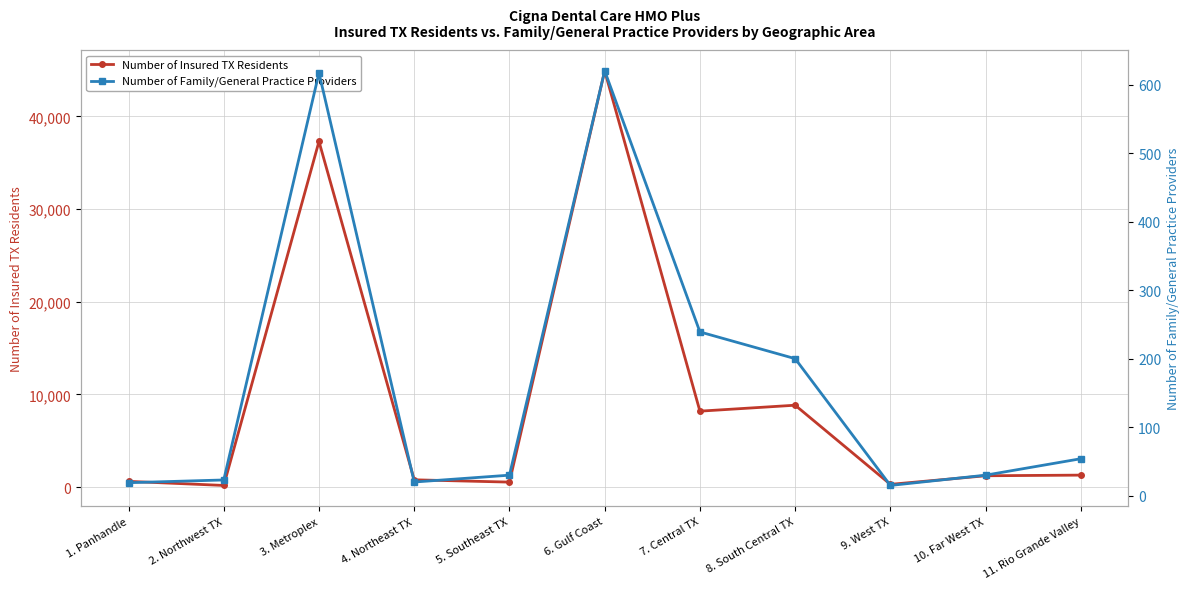

Which label corresponds to the smallest value in the chart?

9. West TX